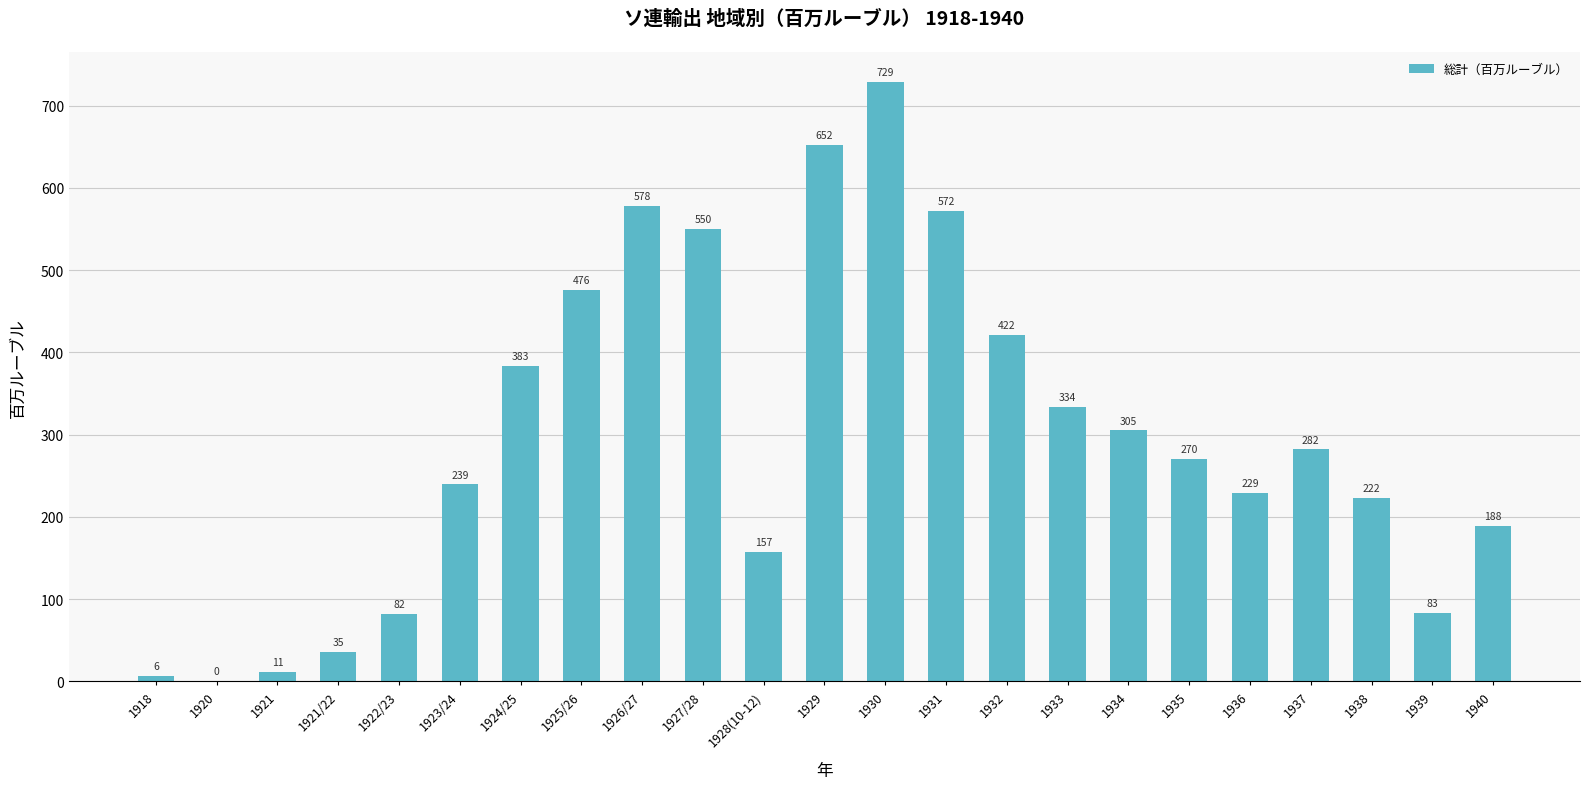

What is the maximum value shown in the chart?

728.8